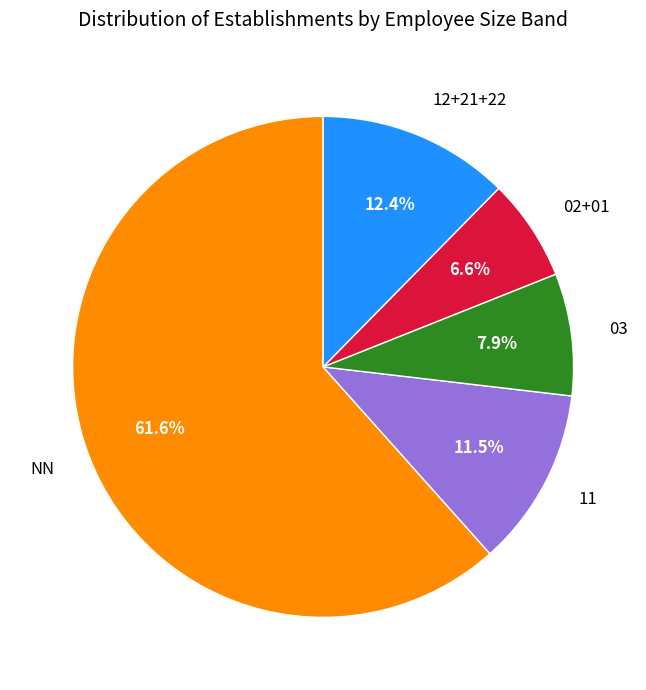

To the nearest percent, what percentage of the pie is 03?

8%